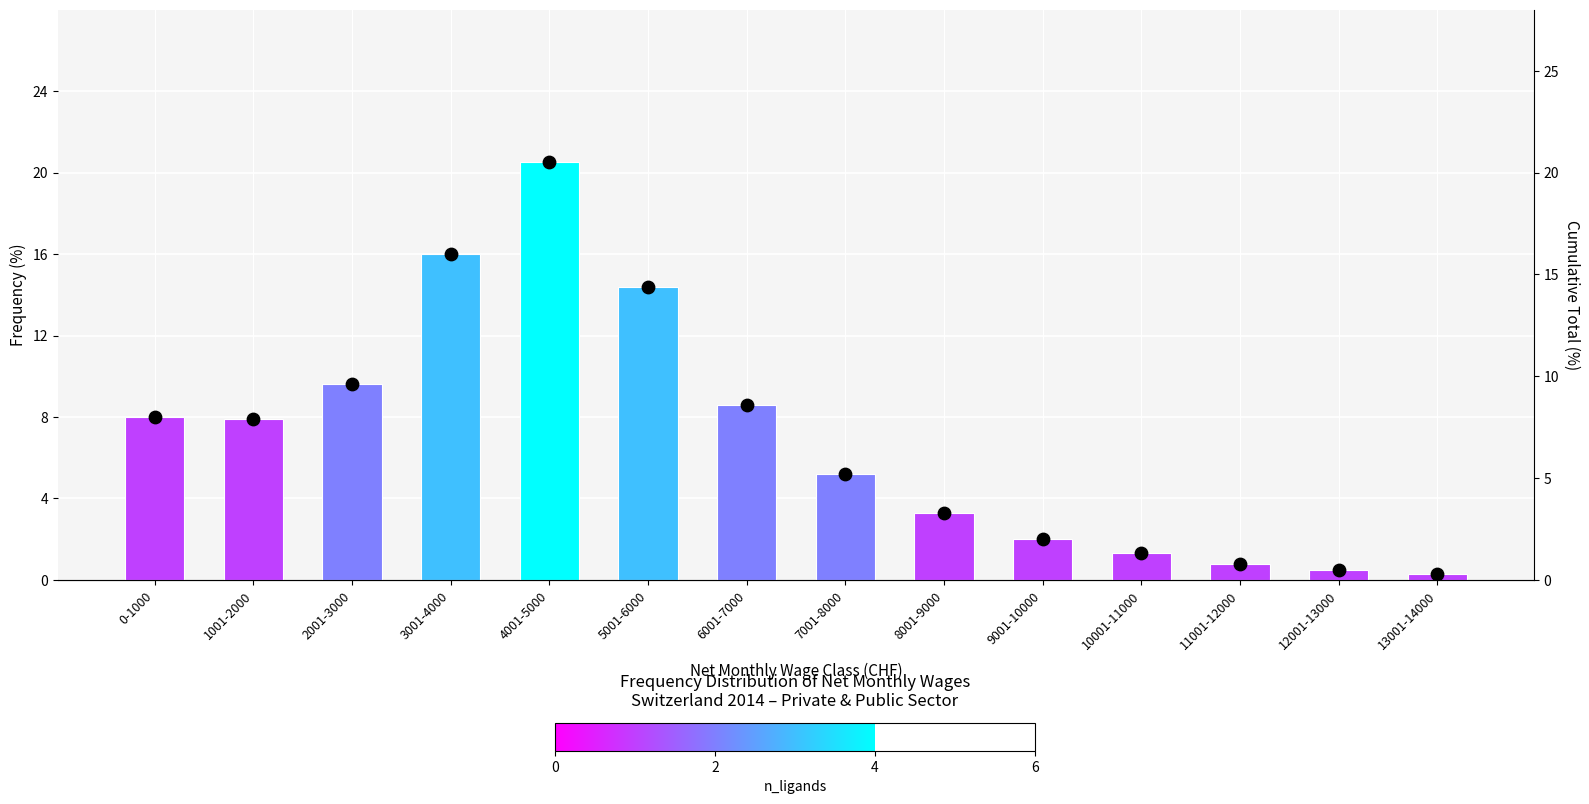

Which series has the largest Y range (max minus min)?

Total (%)